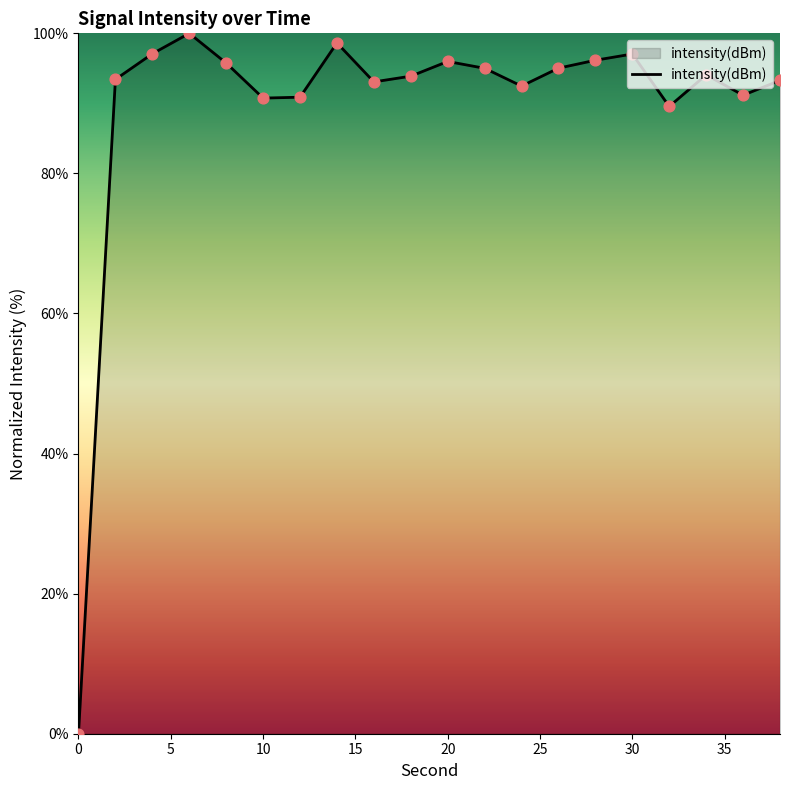

What is the greatest value displayed?

100.0